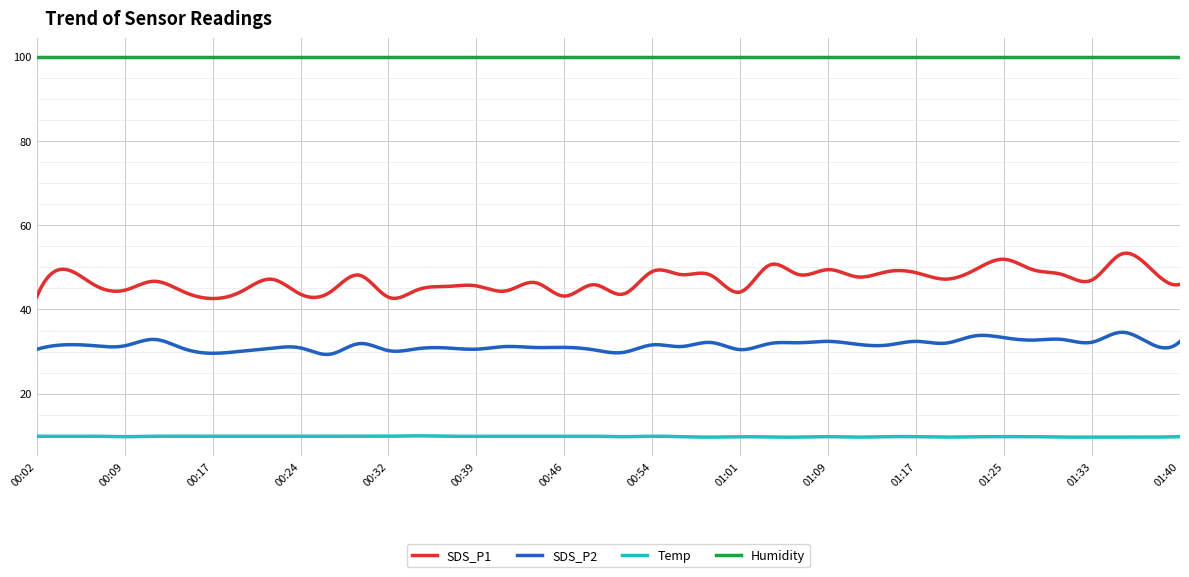

Which series has the largest total across all categories?

Humidity